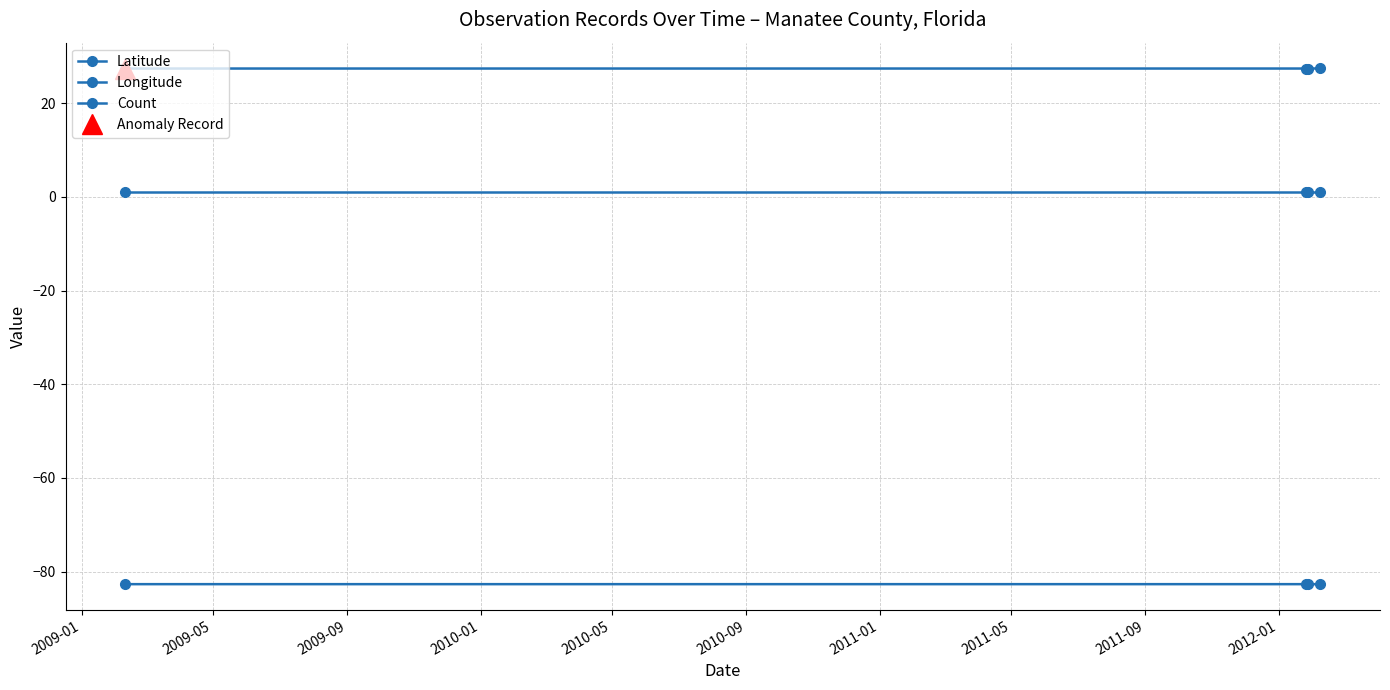

At 2010-01, list the series in order from smallest to largest.

Longitude, Count, Latitude